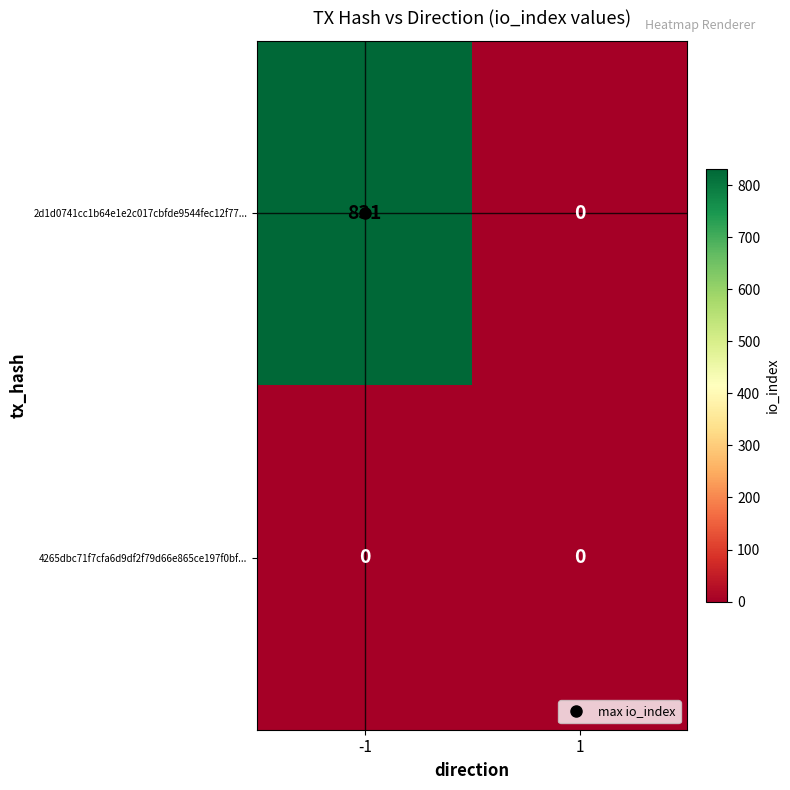

List the labels in order of 2d1d0741cc1b64e1e2c017cbfde9544fec12f77... value, smallest first.

1, -1